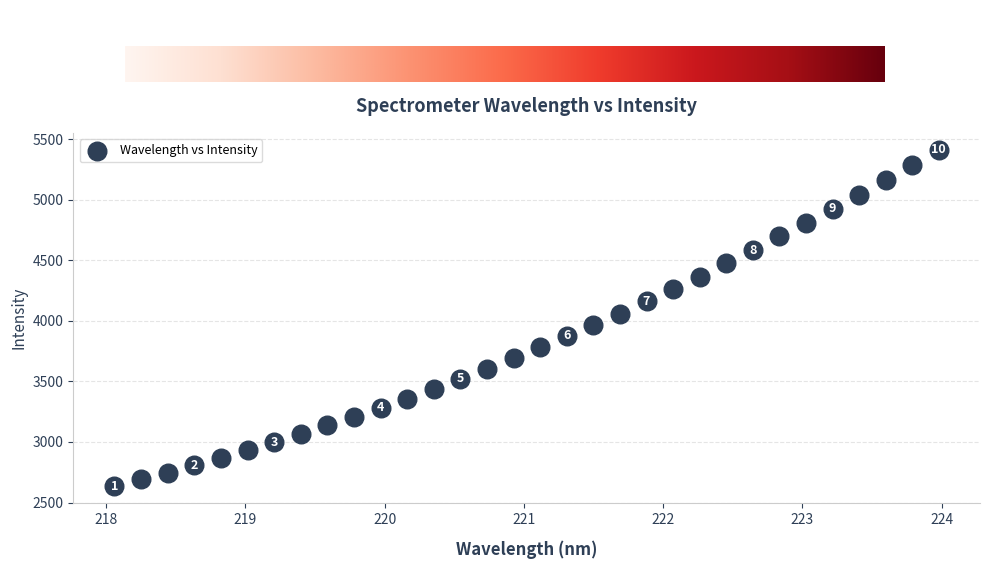

What is the range of Y values (max minus min)?

2777.1